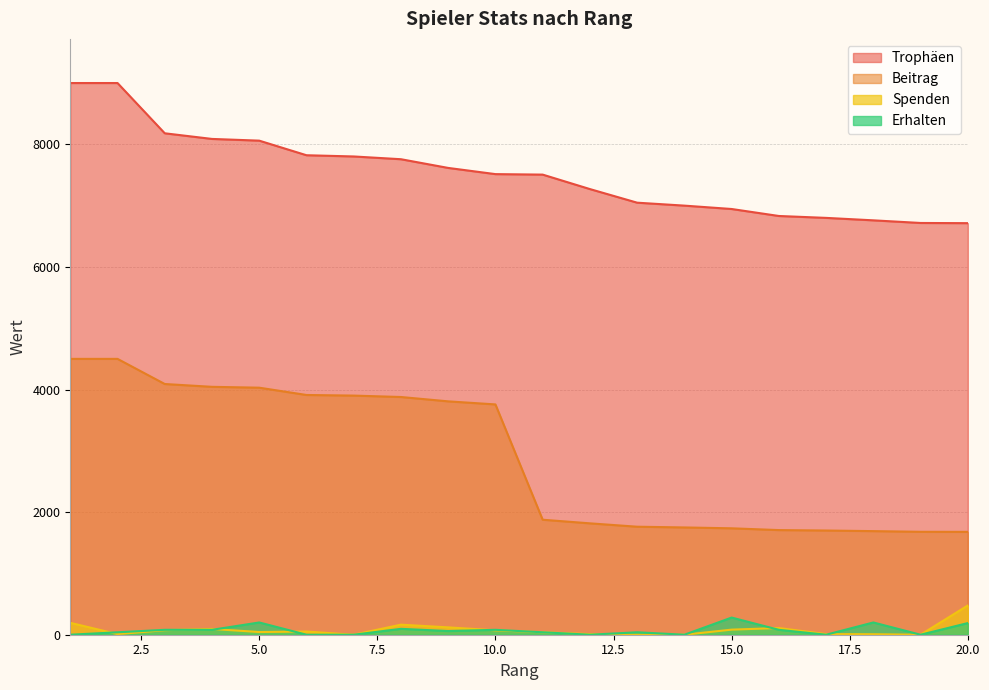

How many positive values does the Erhalten series have?

13